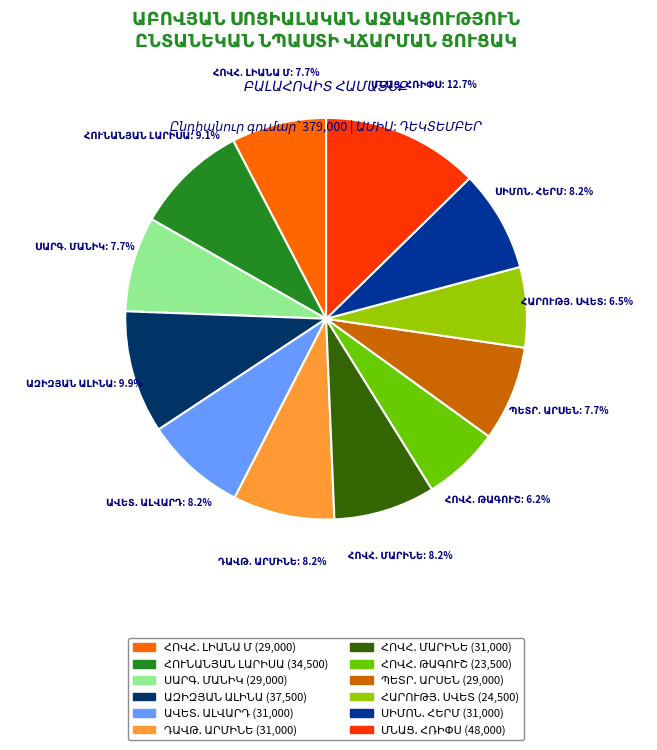

Is there any slice that represents more than half of the pie?

No